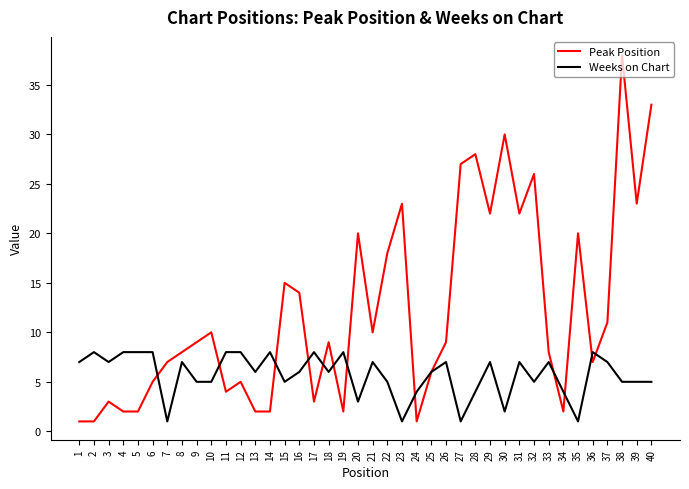

What is the smallest value displayed?

1